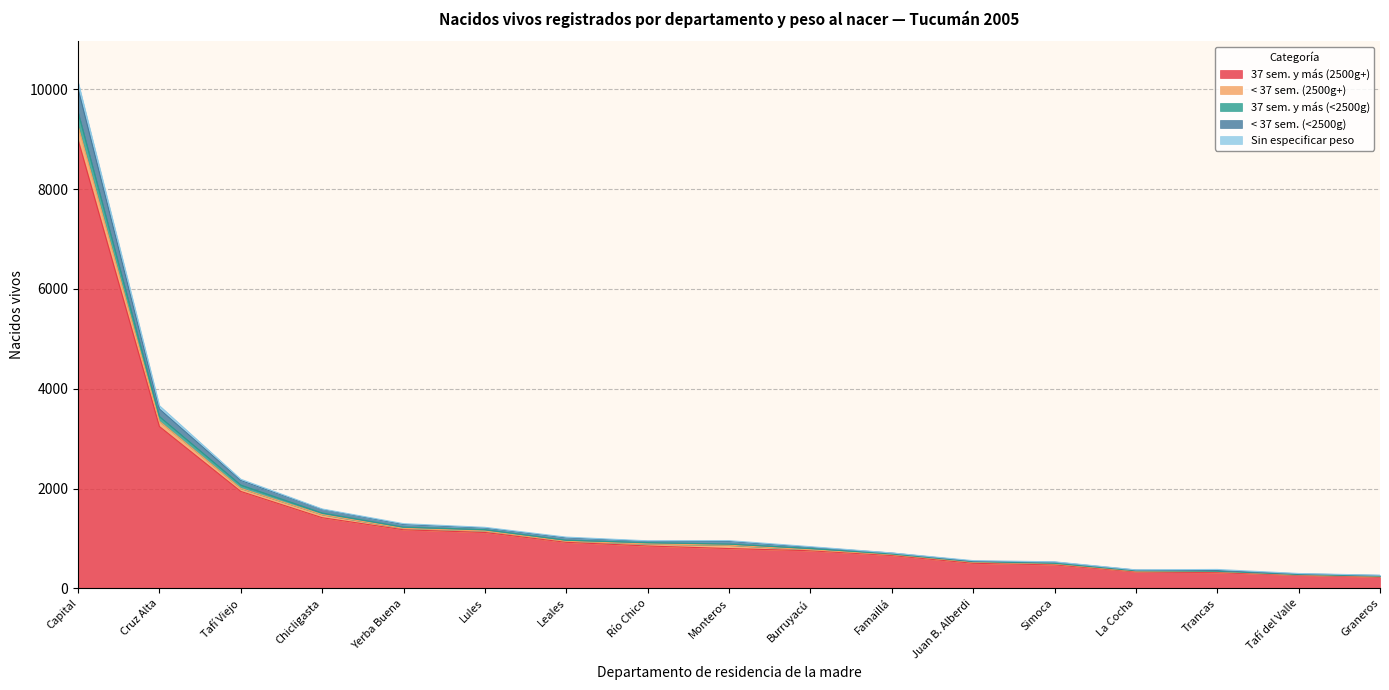

Does the chart display data point markers on the line(s)?

No